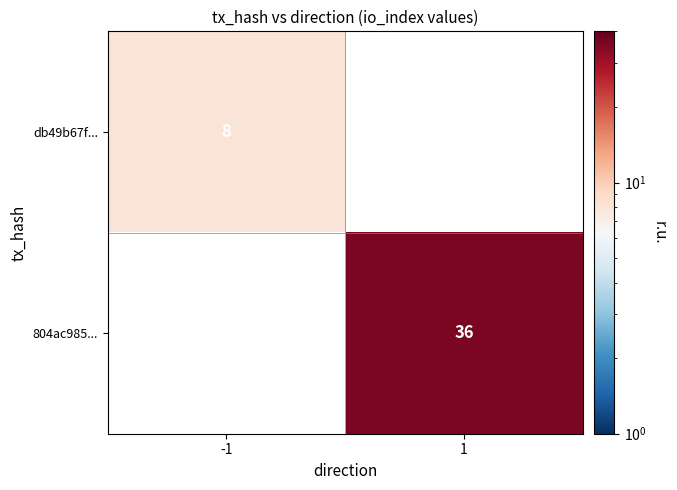

The 804ac985... series shows 36 at 1. True or false?

True